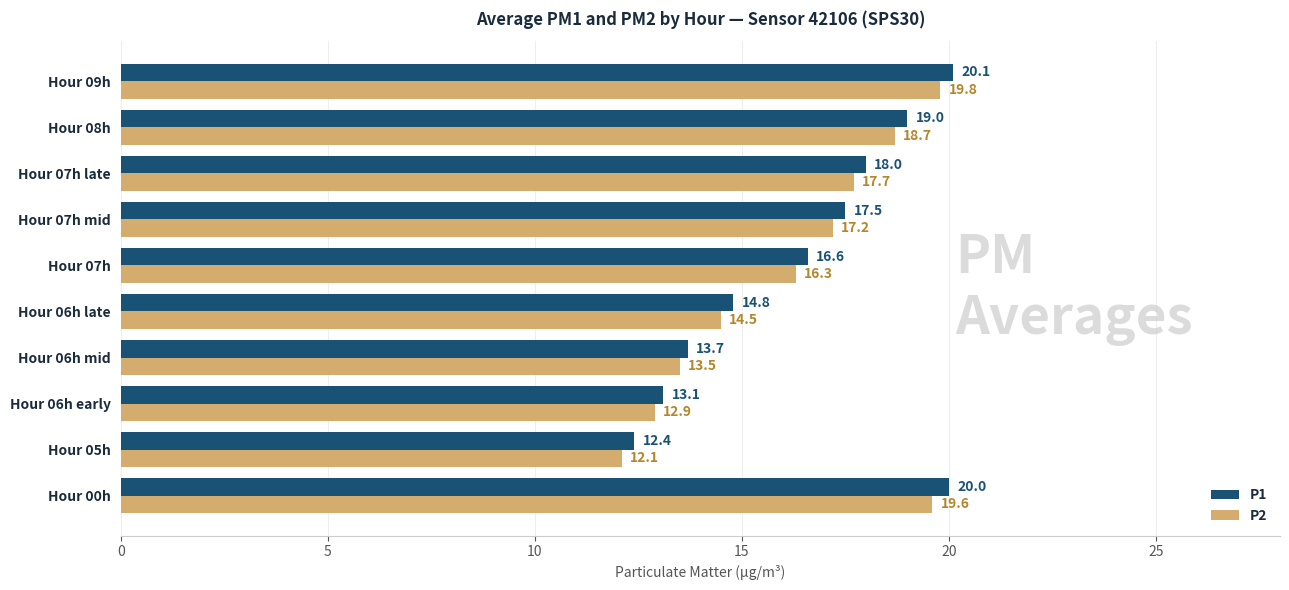

What is the maximum value for P1?

20.1